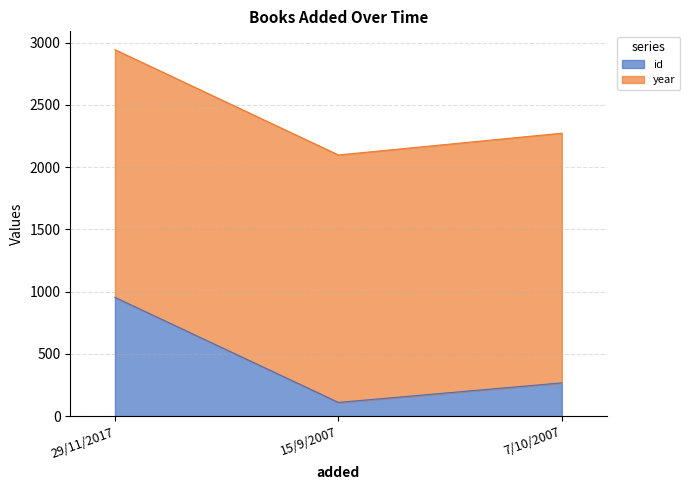

Does the chart have visible grid lines?

Yes